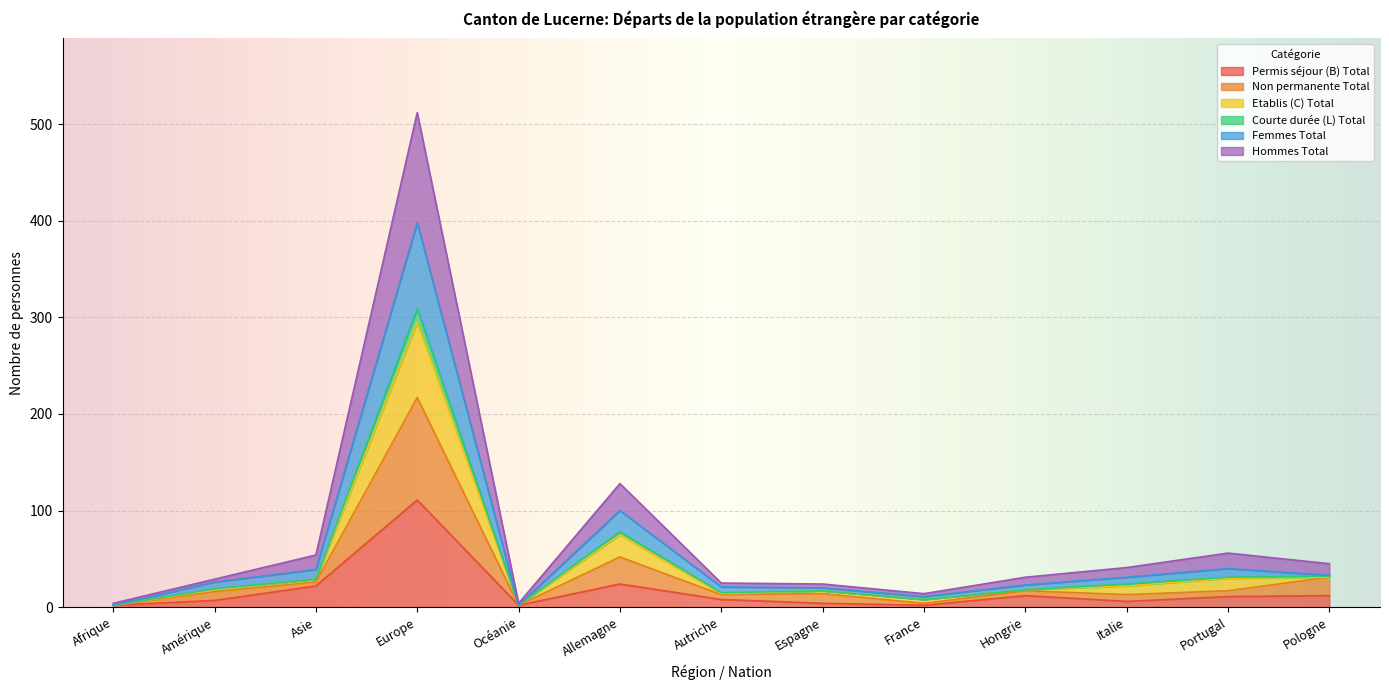

What is the label of the 10th point from the right?

Europe